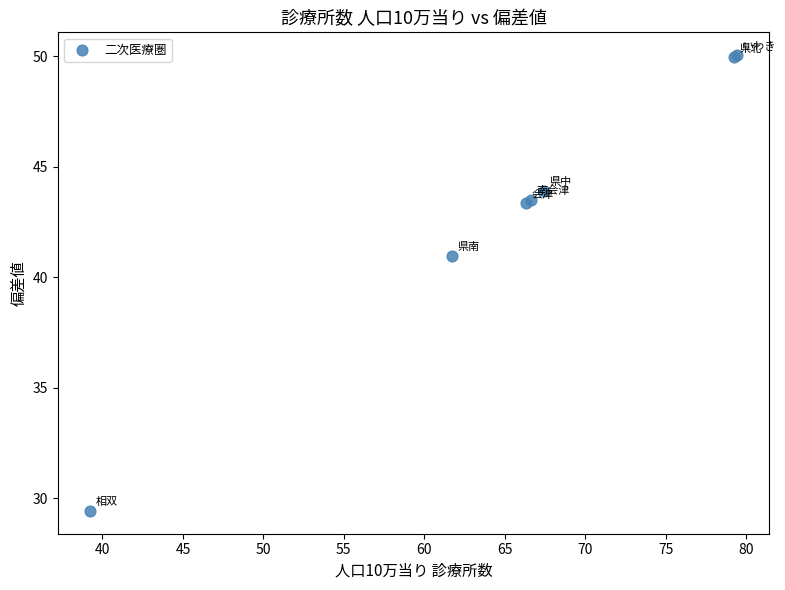

What Y value in the scatter plot is closest to 39?

41.0